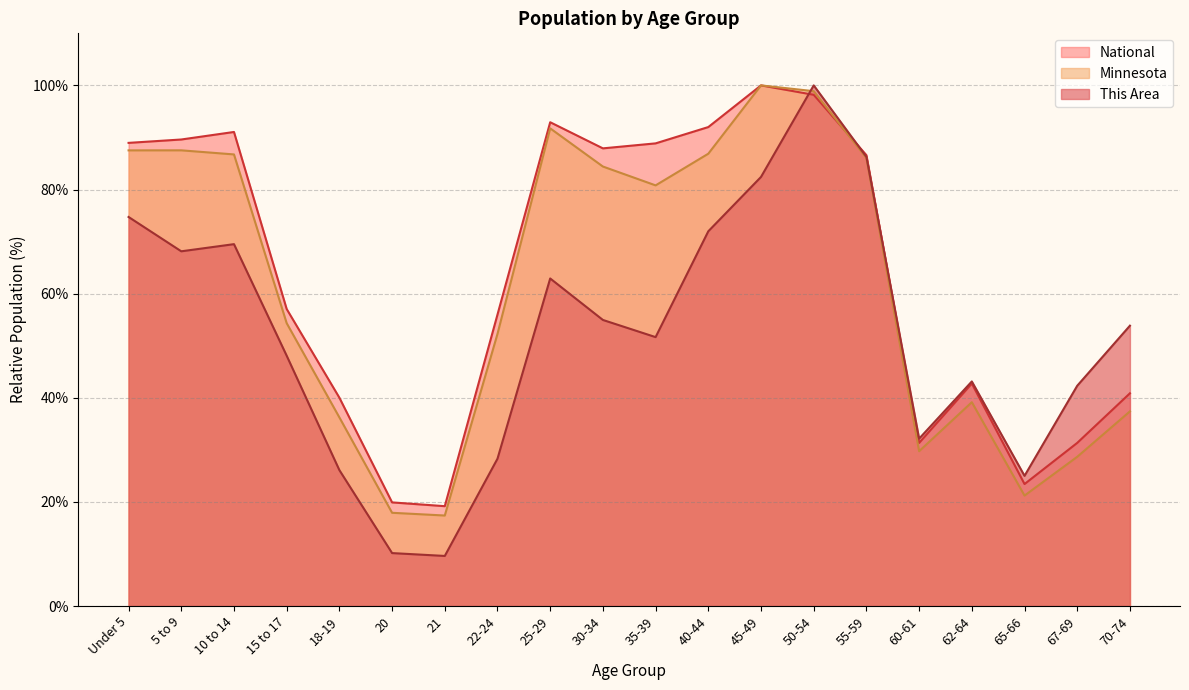

What is the label of the 14th point from the right?

21